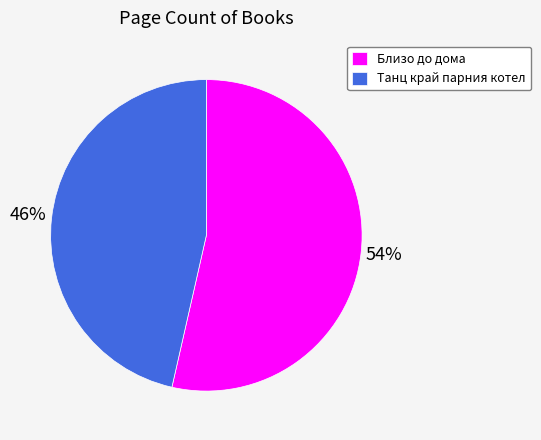

How many segments does this pie chart have?

2